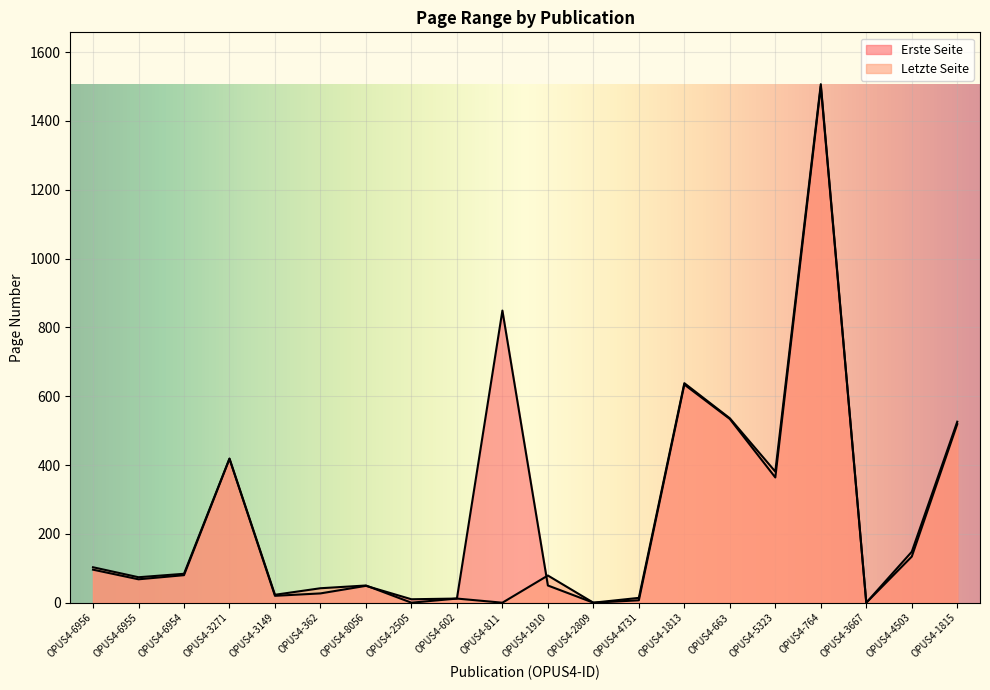

How many interior local valleys does the Letzte Seite series have?

7